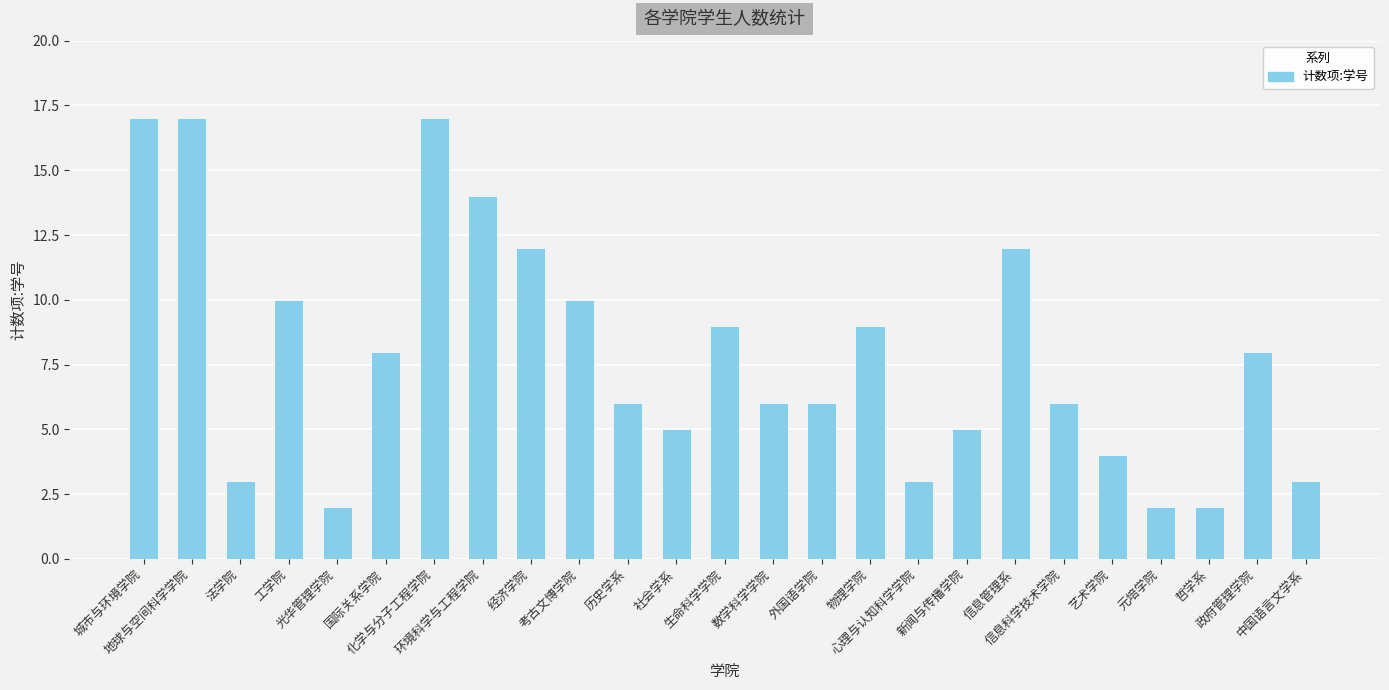

Is it true that the value at 化学与分子工程学院 is 17?

True